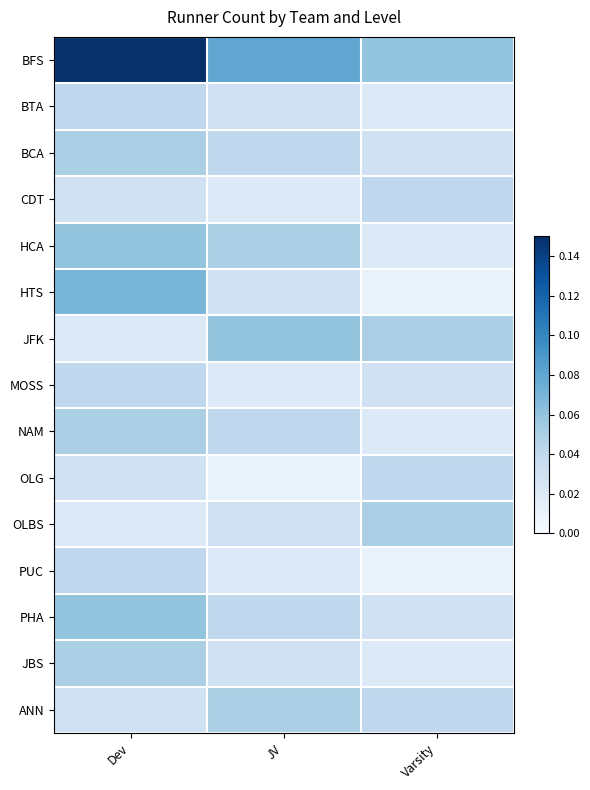

Which series changed the most between Dev and JV?

BFS